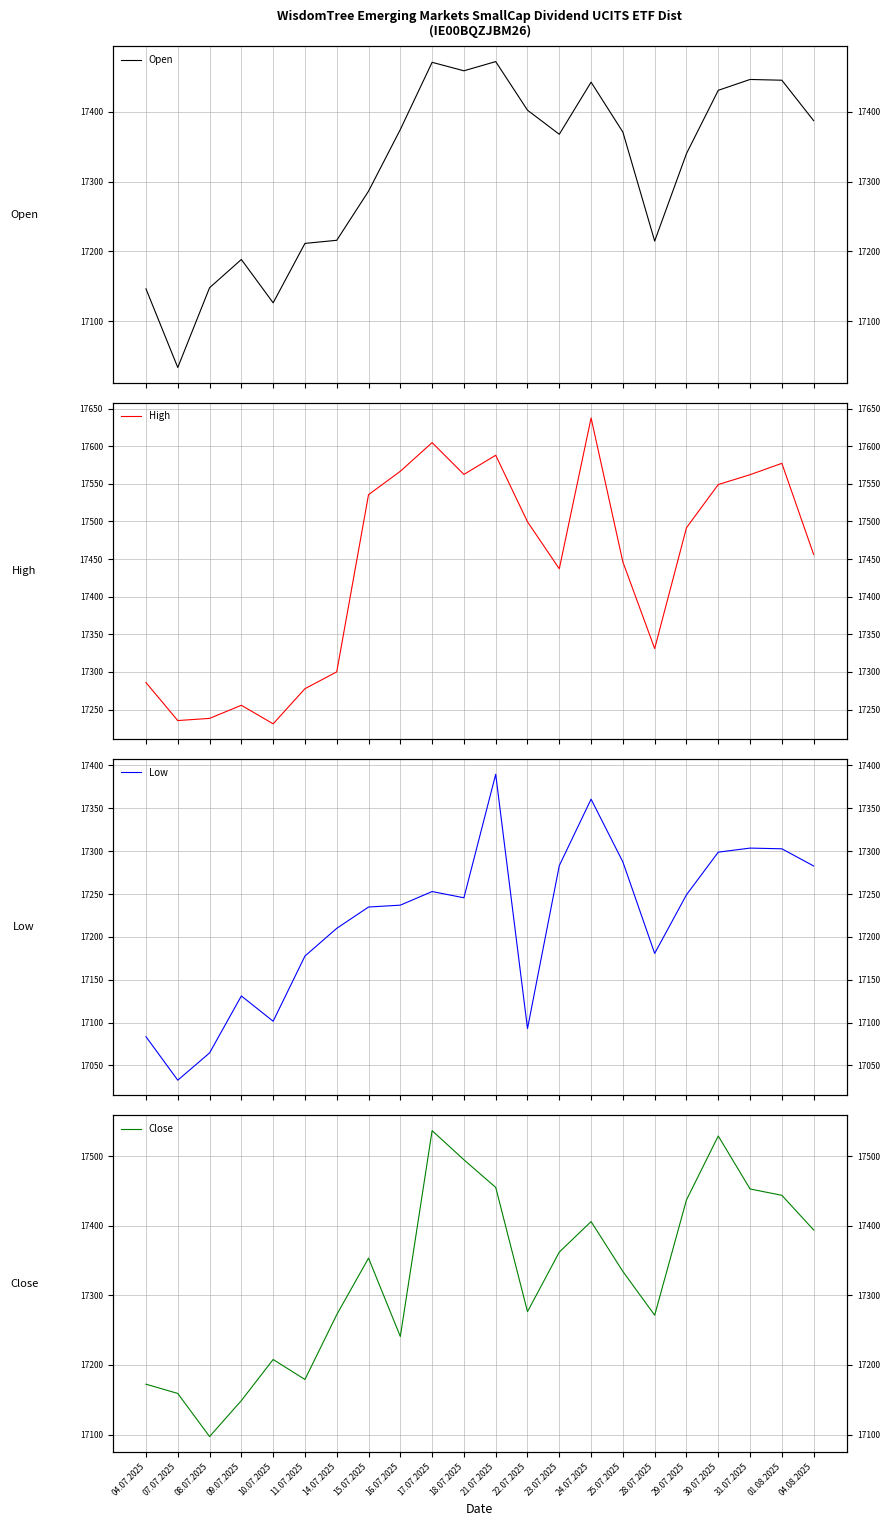

Where is Low nearest to the value 17211?

14.07.2025